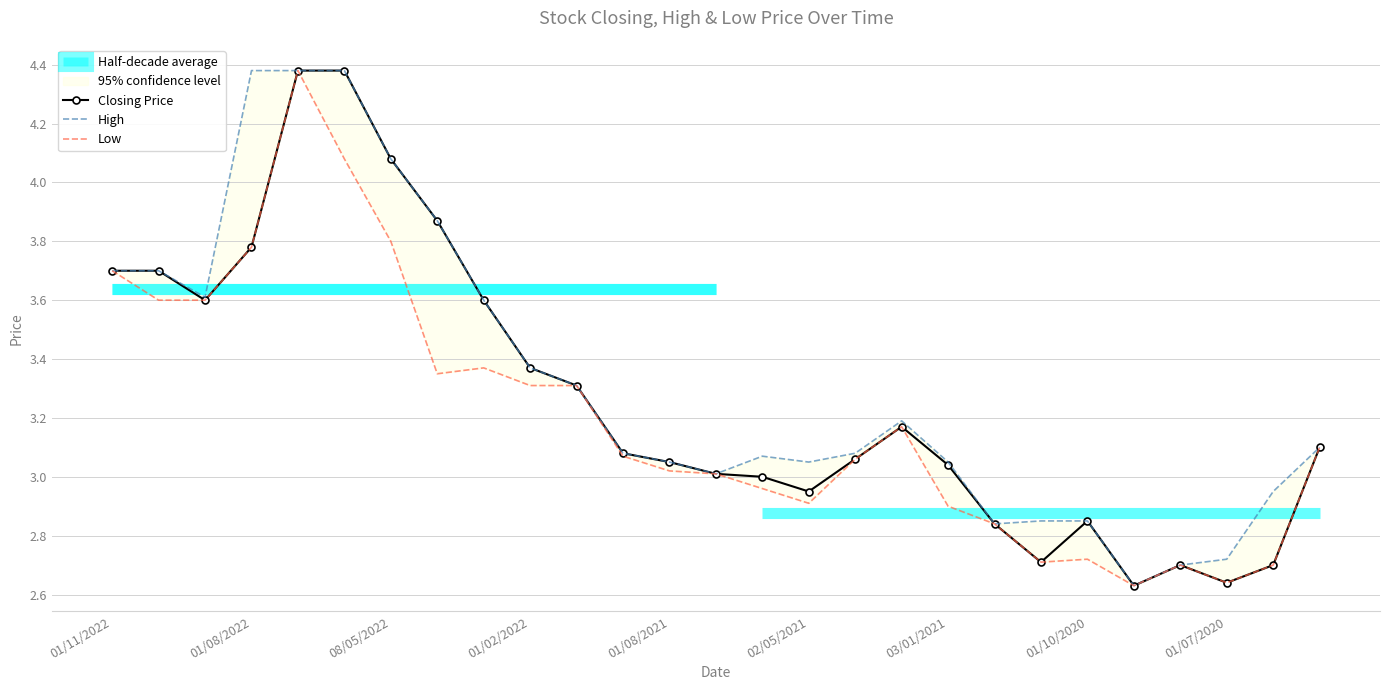

The Closing Price series shows 0.8 at 01/08/2021. True or false?

False